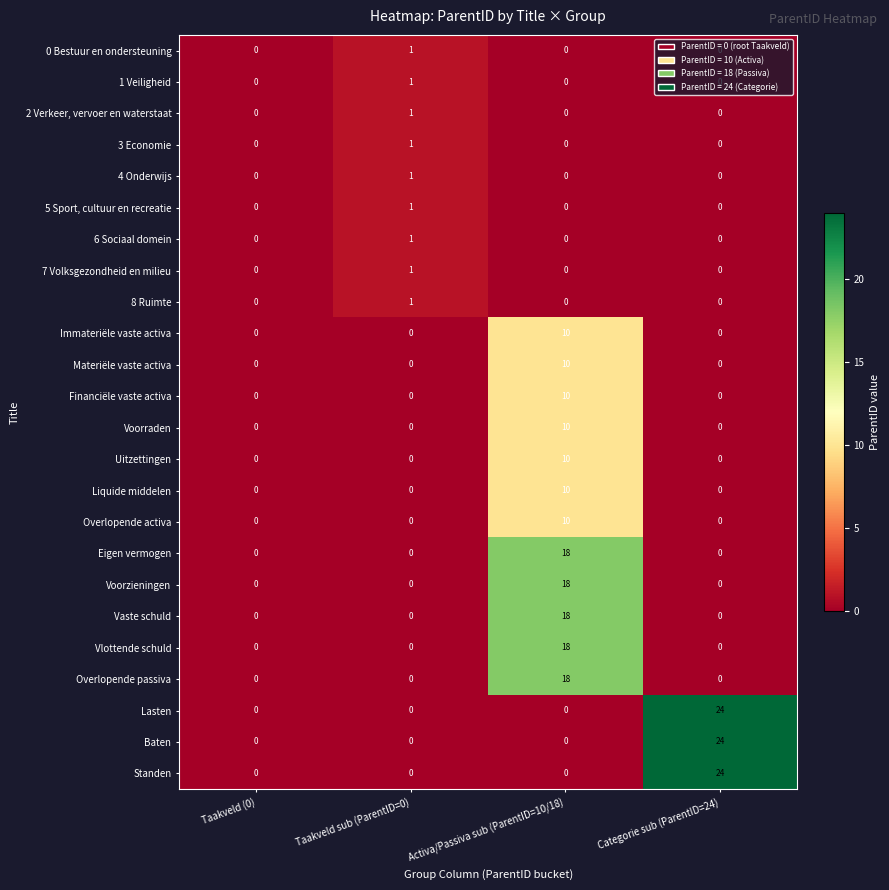

Count the 8 Ruimte values in the range 0 to 1.

4